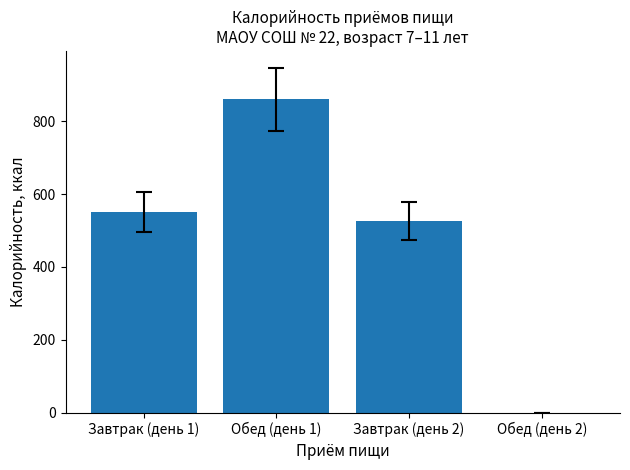

What is the sum of all values?

1937.7